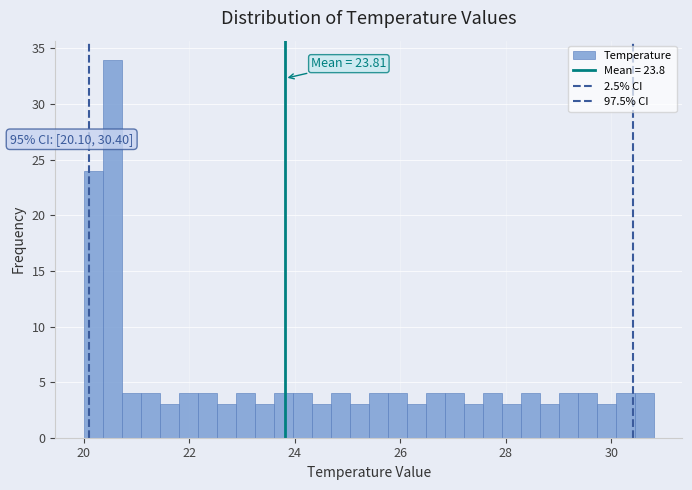

Read against the x-axis, roughly where is the centre of the tallest bar?

20.6